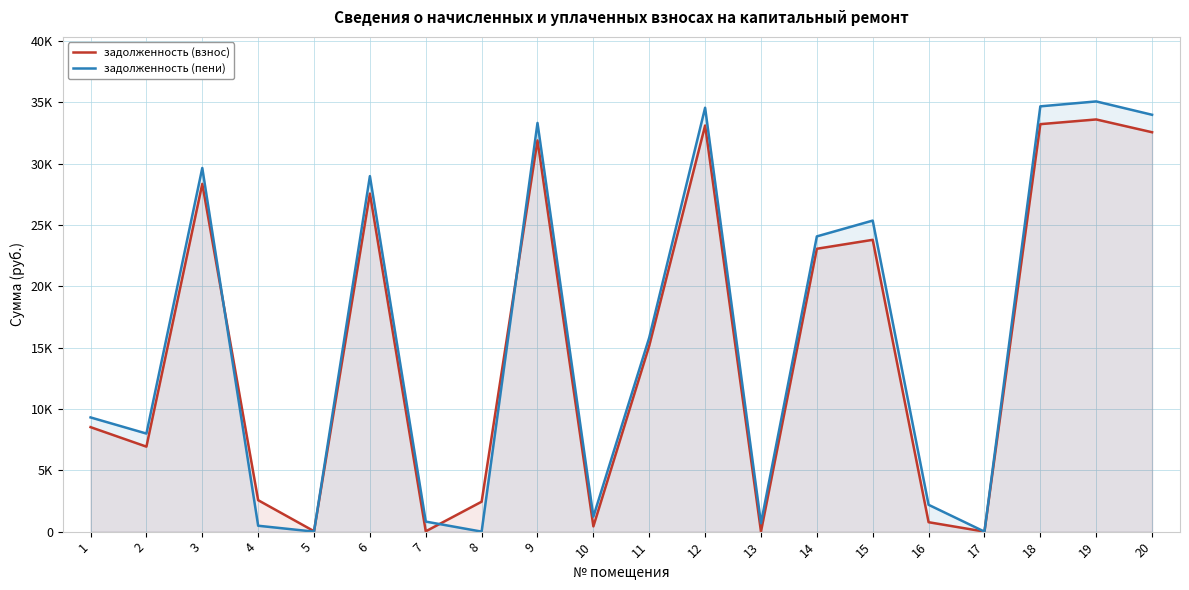

How many interior local peaks does the задолженность (взнос) series have?

6